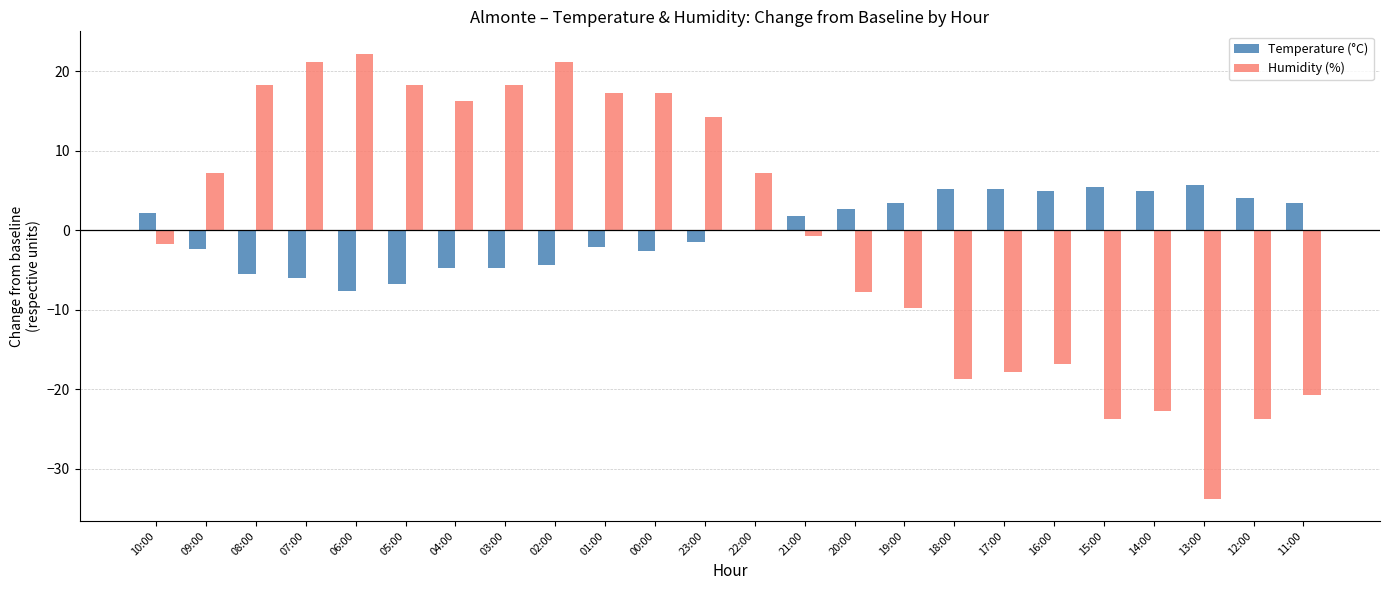

What is the total value across all series at 19:00?

-6.4